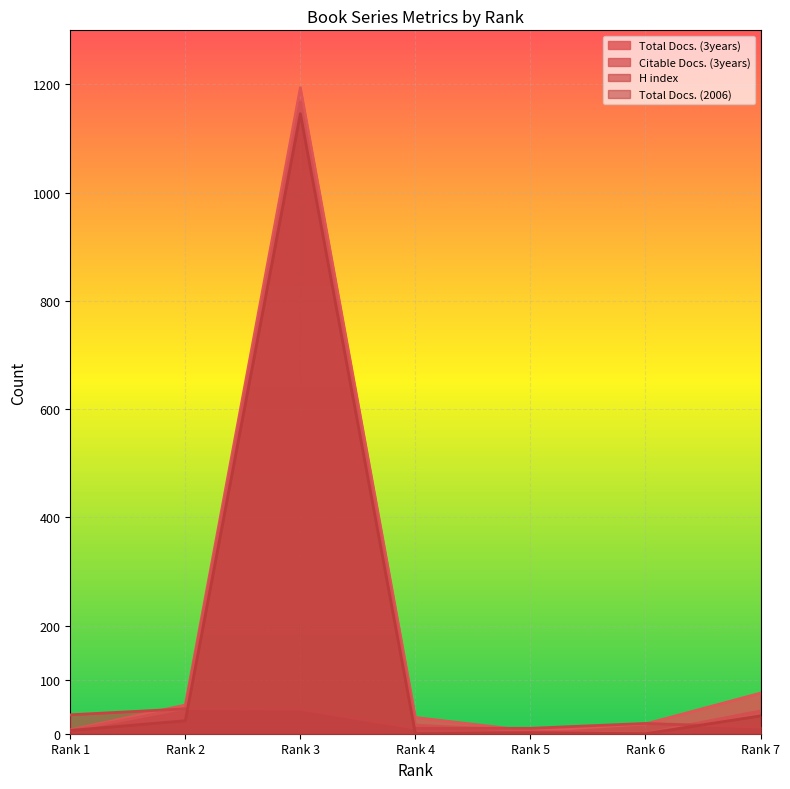

Where is the first local minimum for Citable Docs. (3years)?

Rank 6